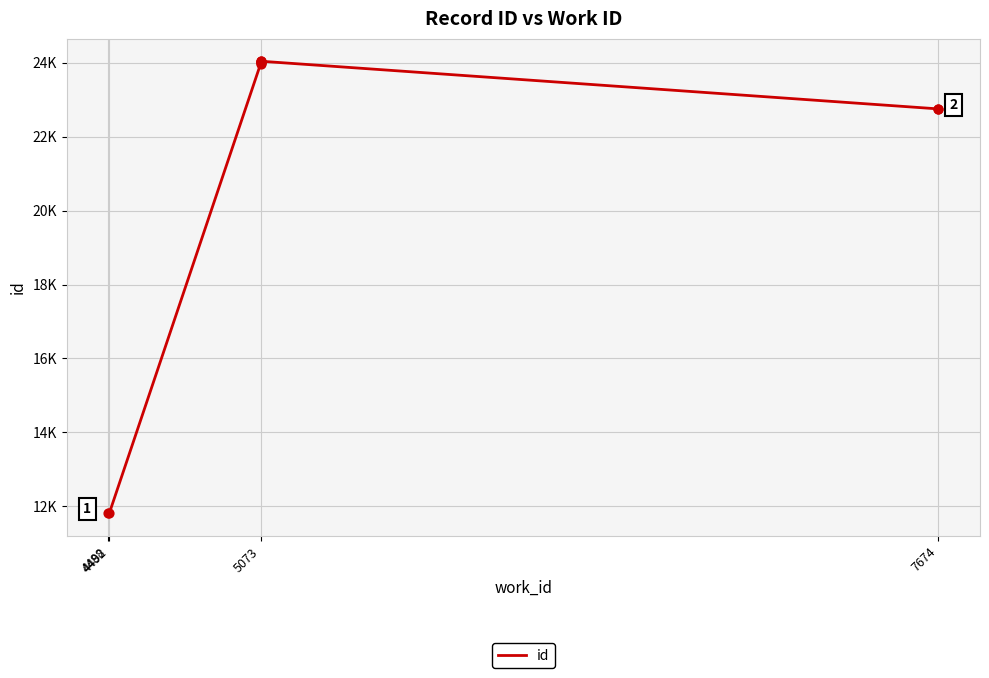

What is the ratio of the value at 4492 to the value at 5073?

0.5